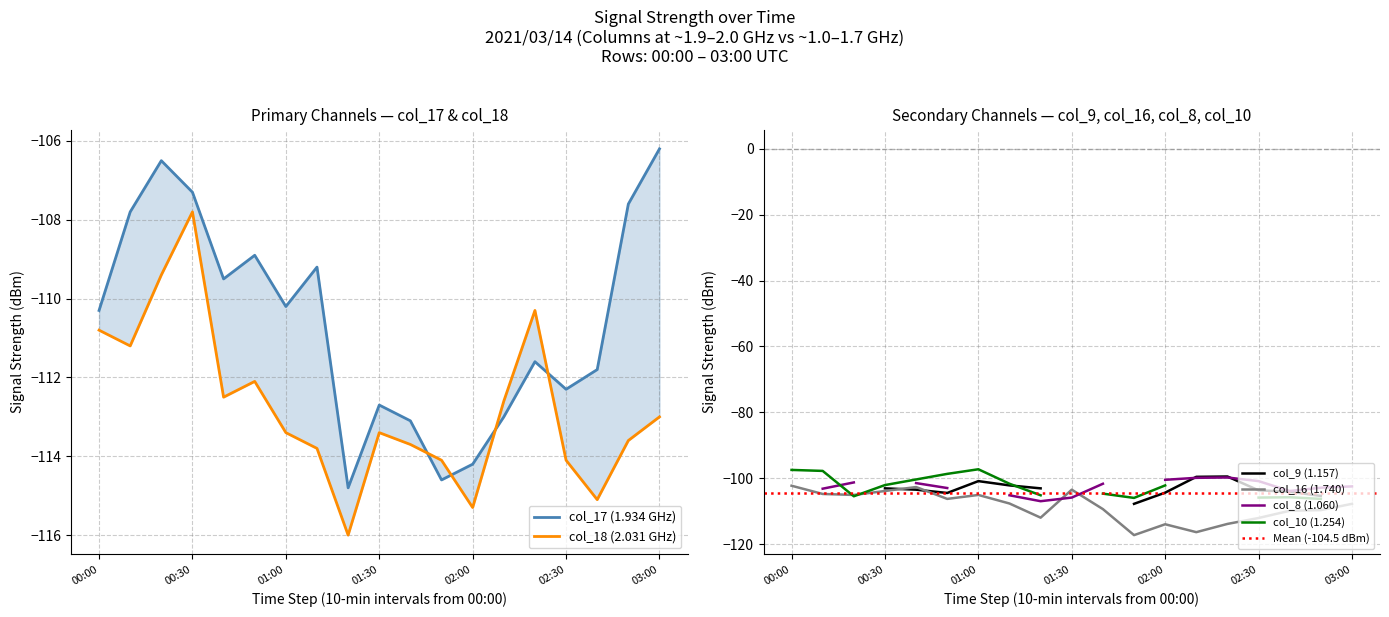

What is the lowest value of the col_16 (1.740) series?

-117.3